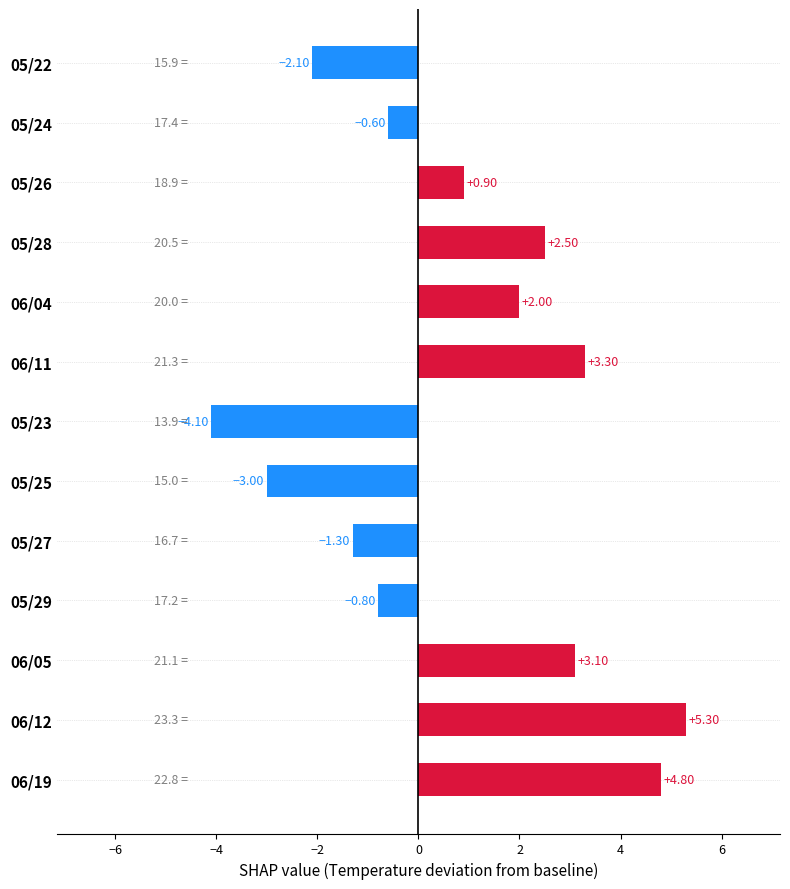

What is the difference between the maximum and minimum values?

9.4